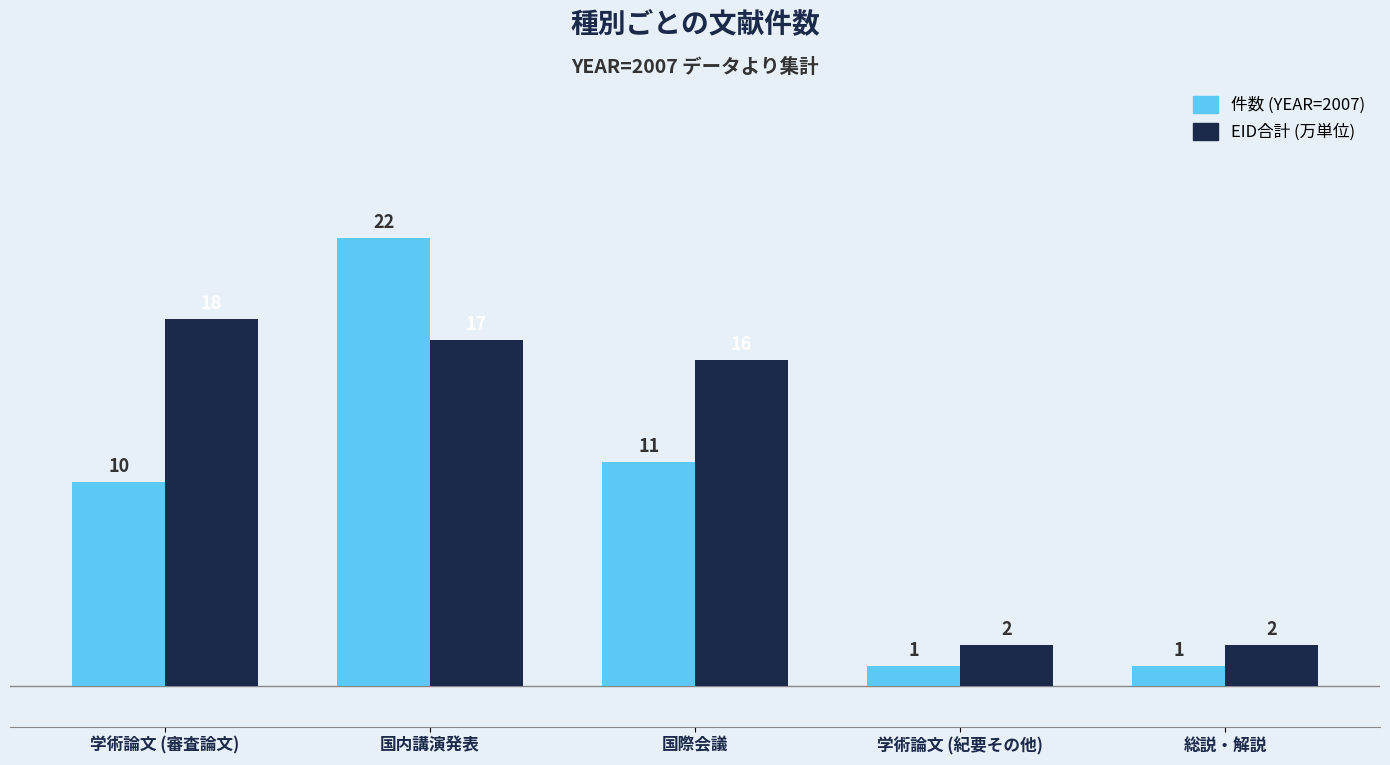

At how many categories does at least one series exceed 6?

3